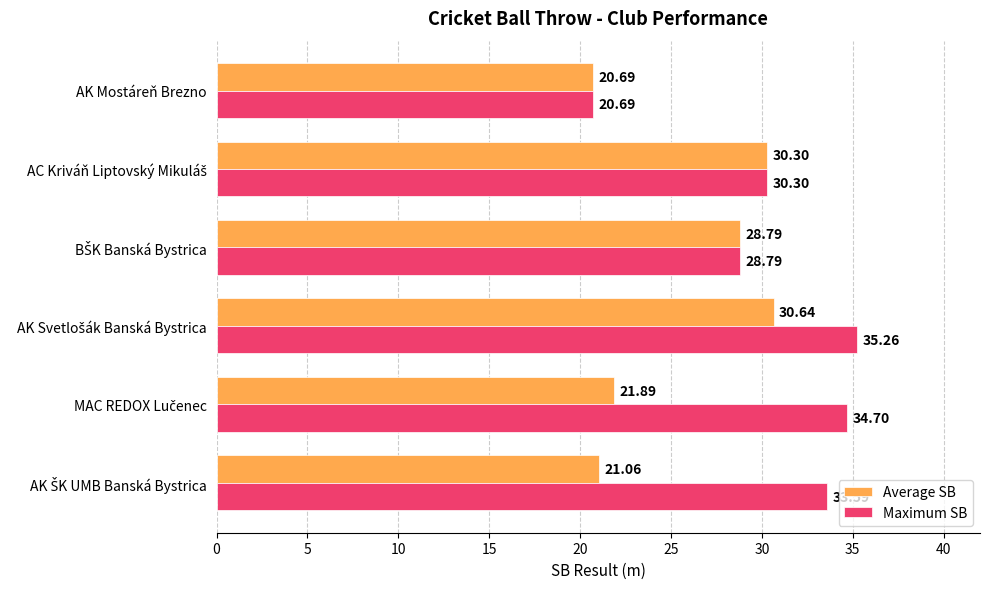

How many data points in Maximum SB are less than 33?

3